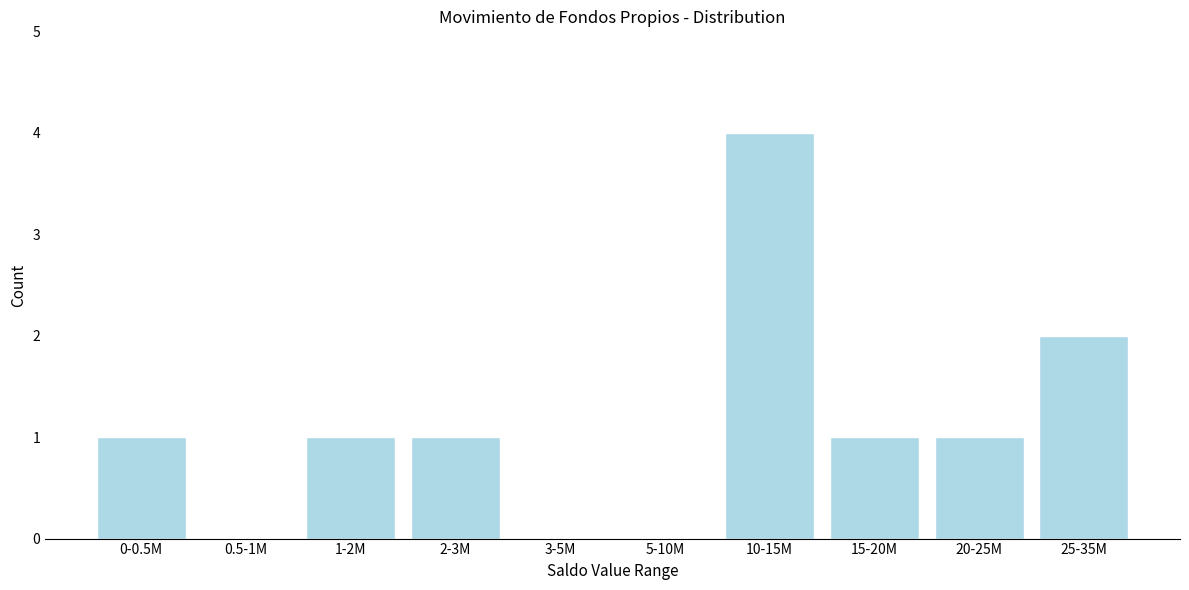

Reading left to right, transcribe all the data shown in this chart.

0-0.5M=1	0.5-1M=0	1-2M=1	2-3M=1	3-5M=0	5-10M=0	10-15M=4	15-20M=1	20-25M=1	25-35M=2